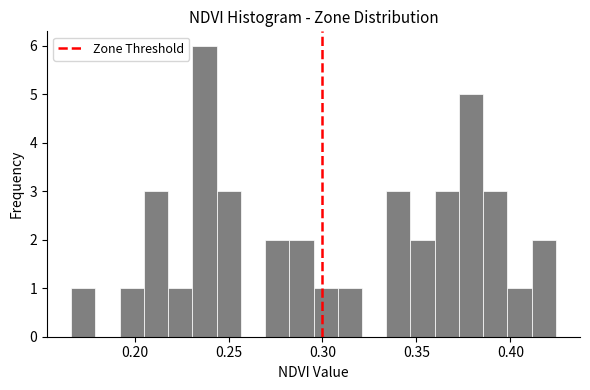

Around what value on the x-axis is the tallest bar? Give the approximate position of its centre, as read against the axis.

0.235